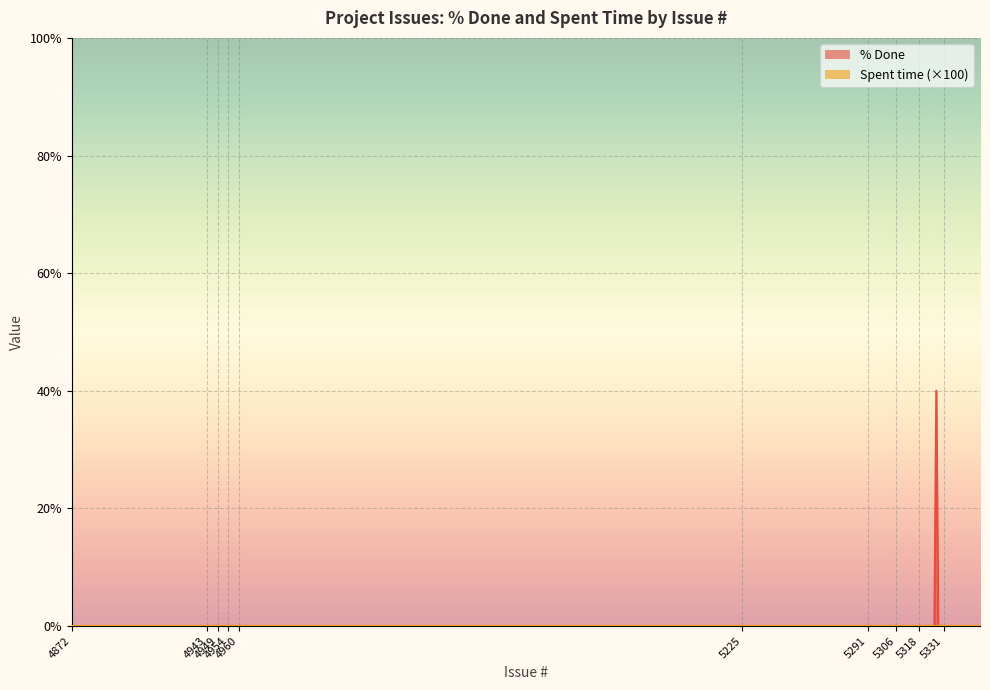

Which series has the largest total across all categories?

% Done